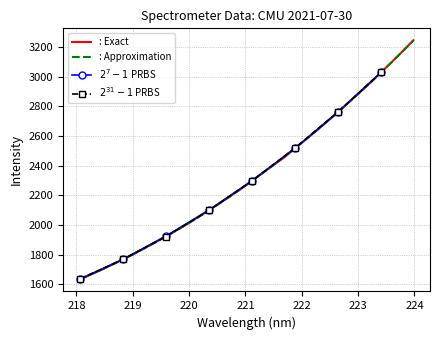

What is the difference between the values at 219.9712 and 222.8355?

819.9